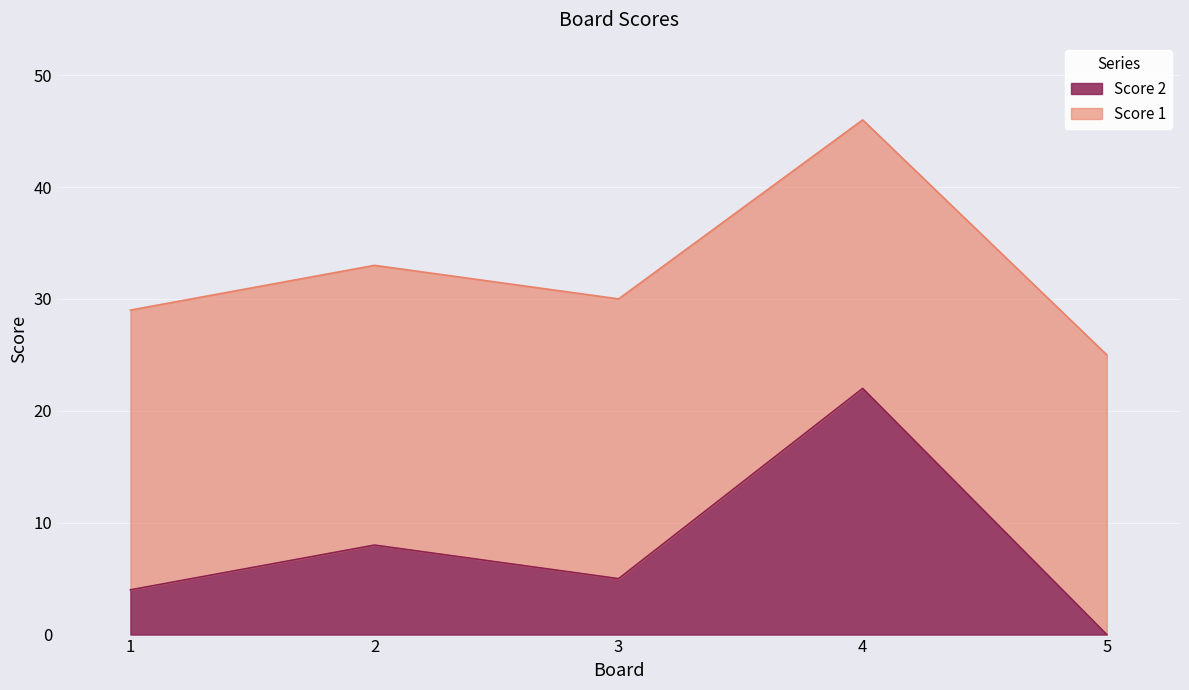

List the labels in order of value, largest first.

4, 2, 3, 1, 5